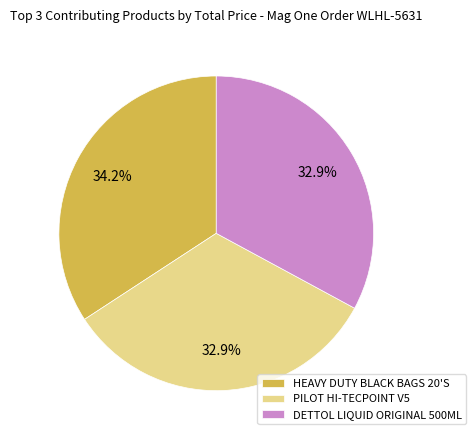

To the nearest percent, what portion does DETTOL LIQUID ORIGINAL 500ML represent?

33%